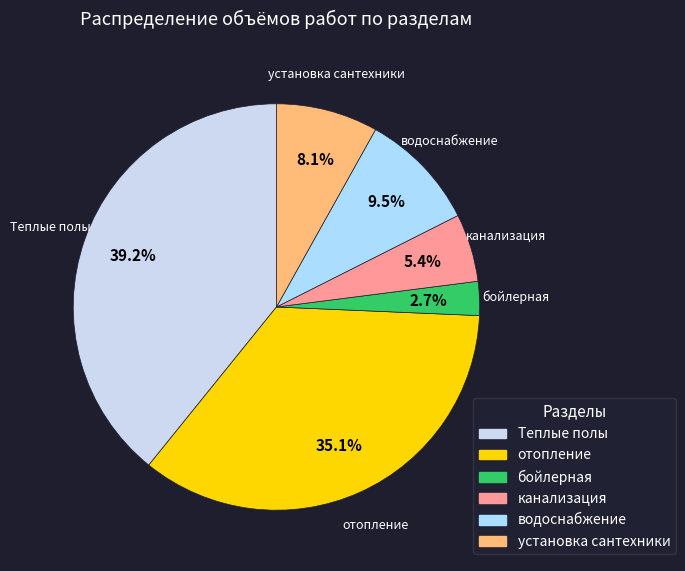

How many slices are in this pie chart?

6